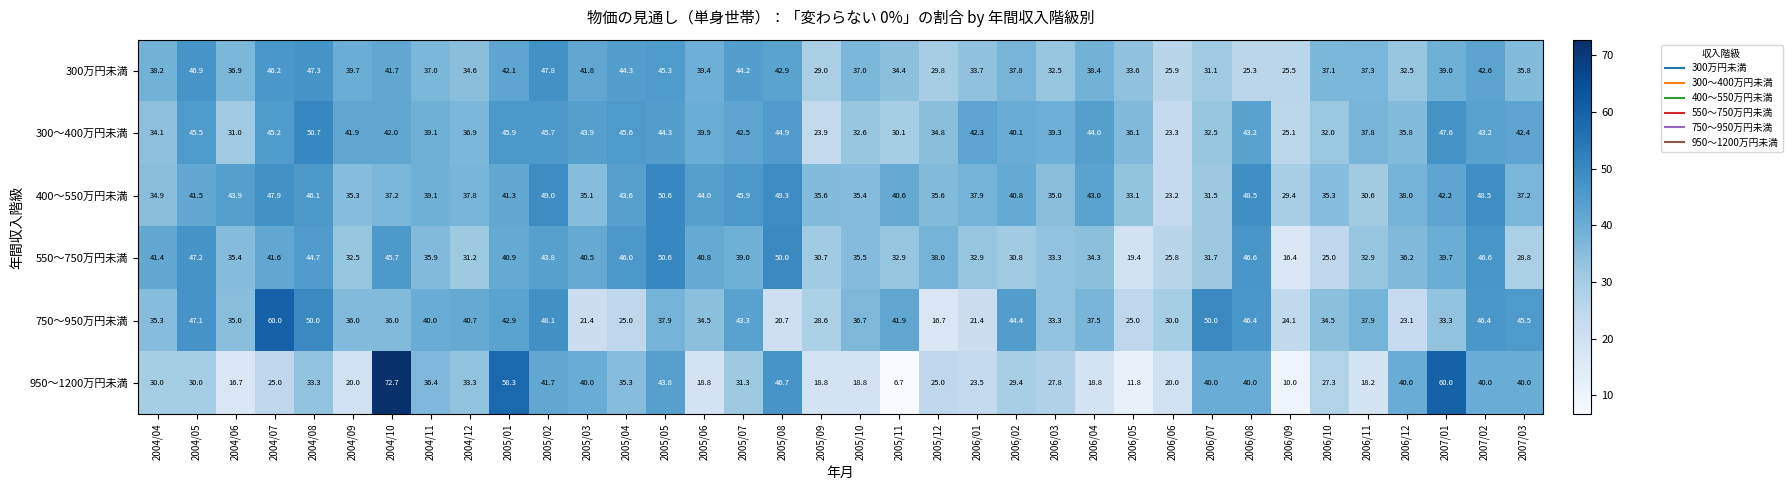

What is the difference between the 400～550万円未満 values at 2005/01 and 2005/04?

2.3